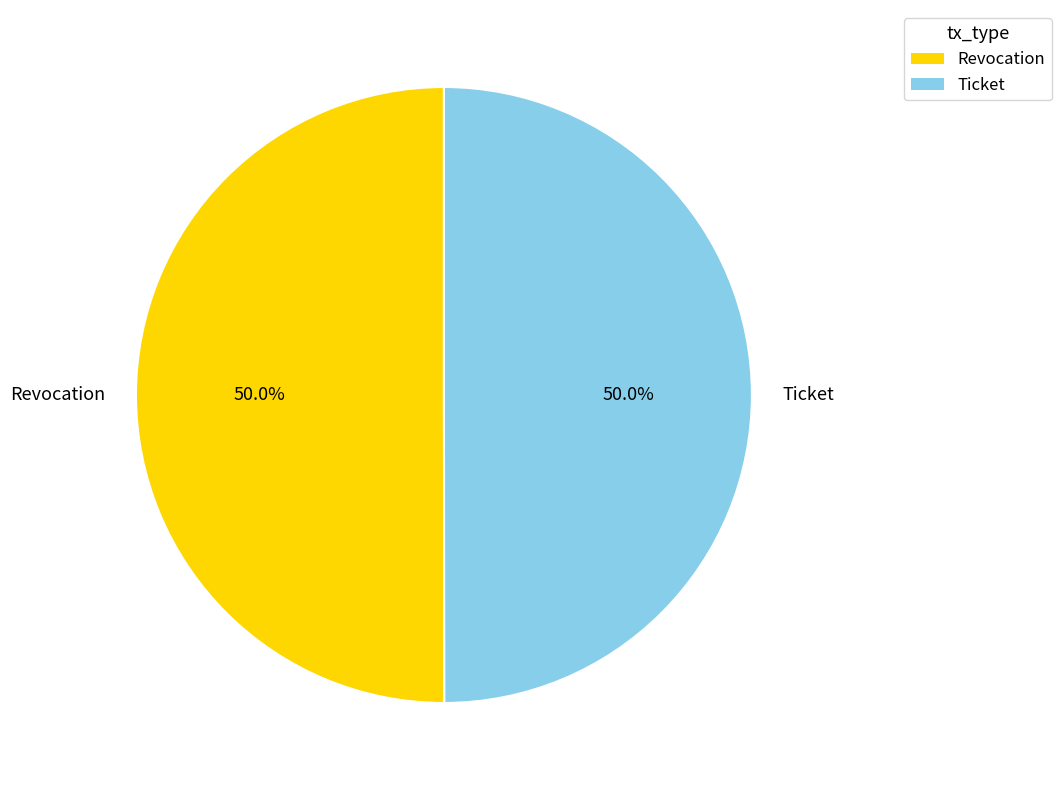

What is the ratio of the value at Revocation to the value at Ticket?

1.0